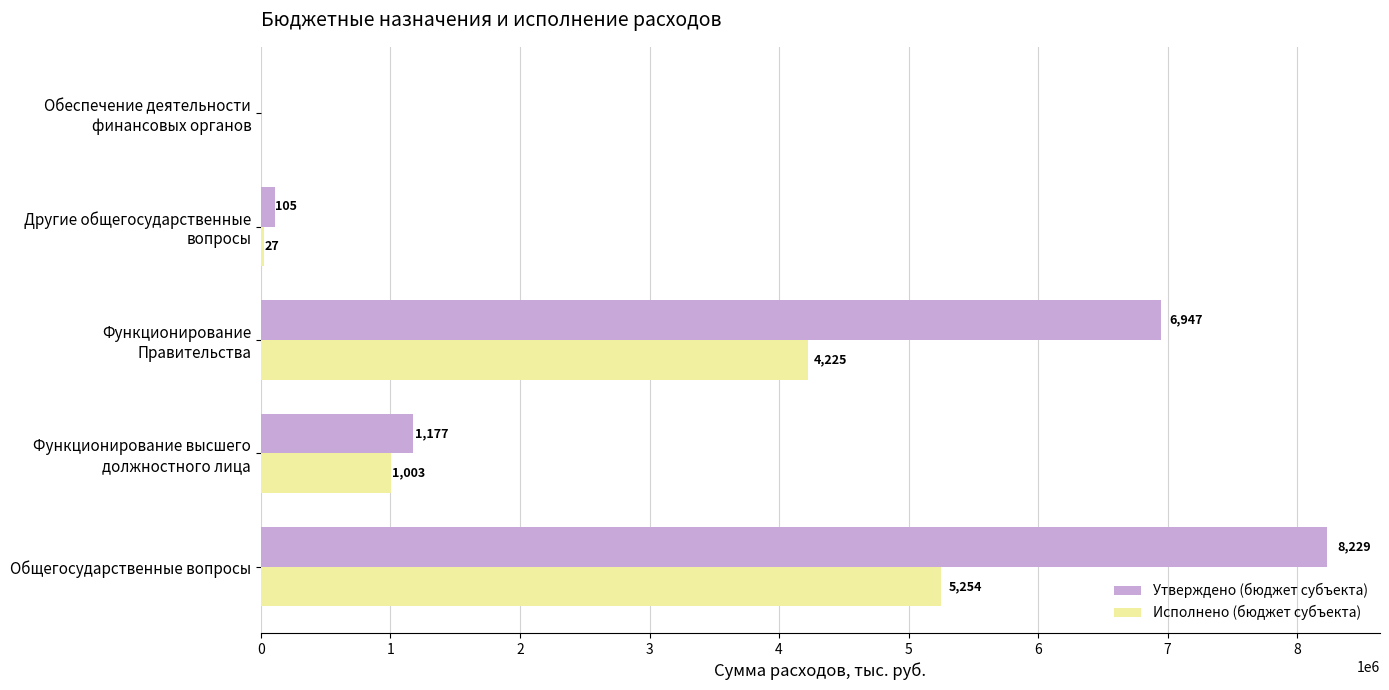

What is the sum of all Утверждено (бюджет субъекта) values?

16457615.3